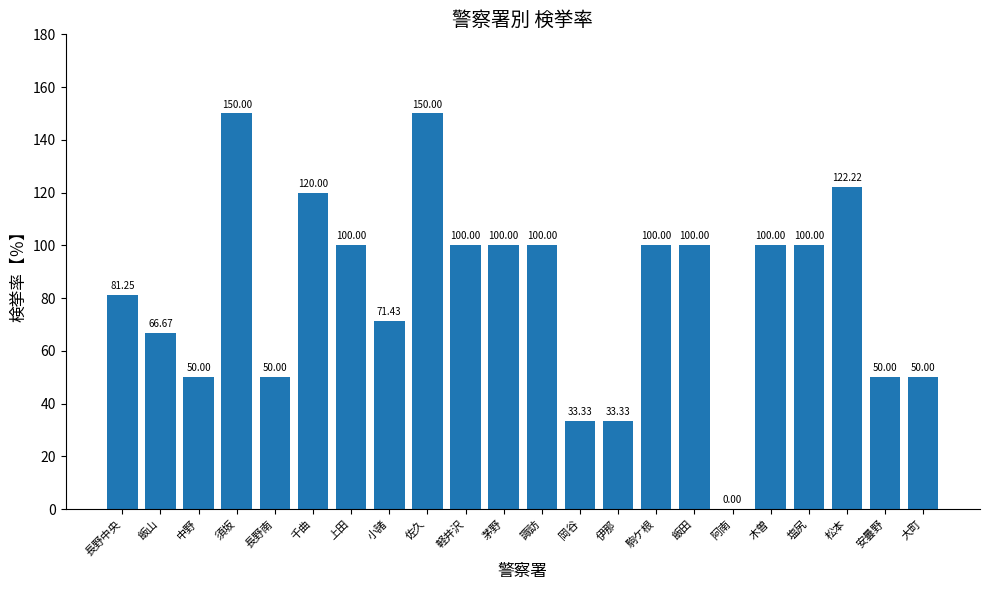

The value at 茅野 is 51.4. True or false?

False